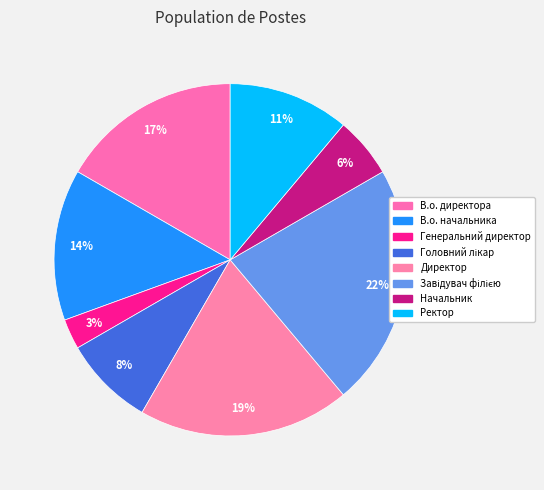

Which slice is the smallest?

Генеральний директор